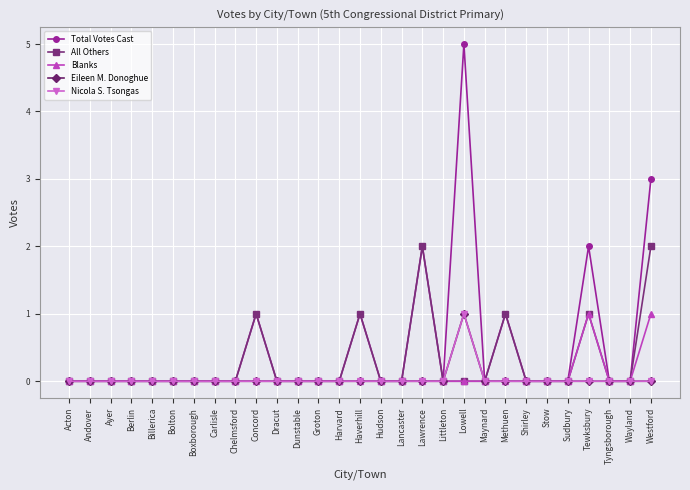

True or false: Nicola S. Tsongas and Total Votes Cast cross at least once.

False